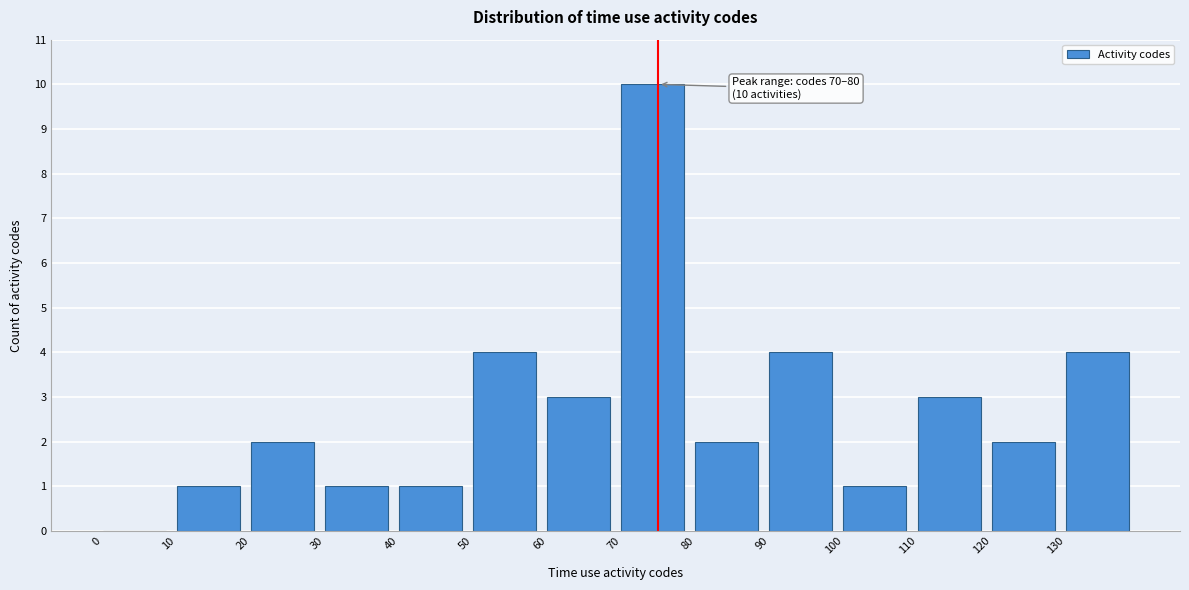

Which range on the x-axis has the tallest bar?

70 to 80